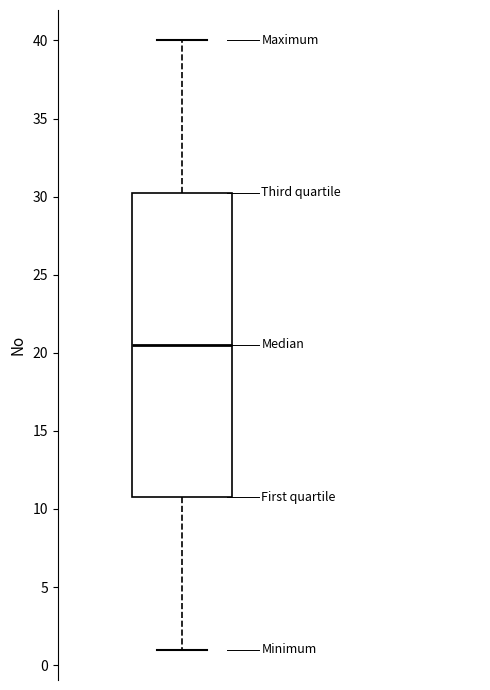

Transcribe this box plot: give where the median line is, the range the box spans, and where the two whiskers end, as read against the y-axis. The values are not printed on the chart, so give them approximately, as read against the axis.

median 20.5, box 11.0 to 30.5, whiskers 1.0 to 40.0